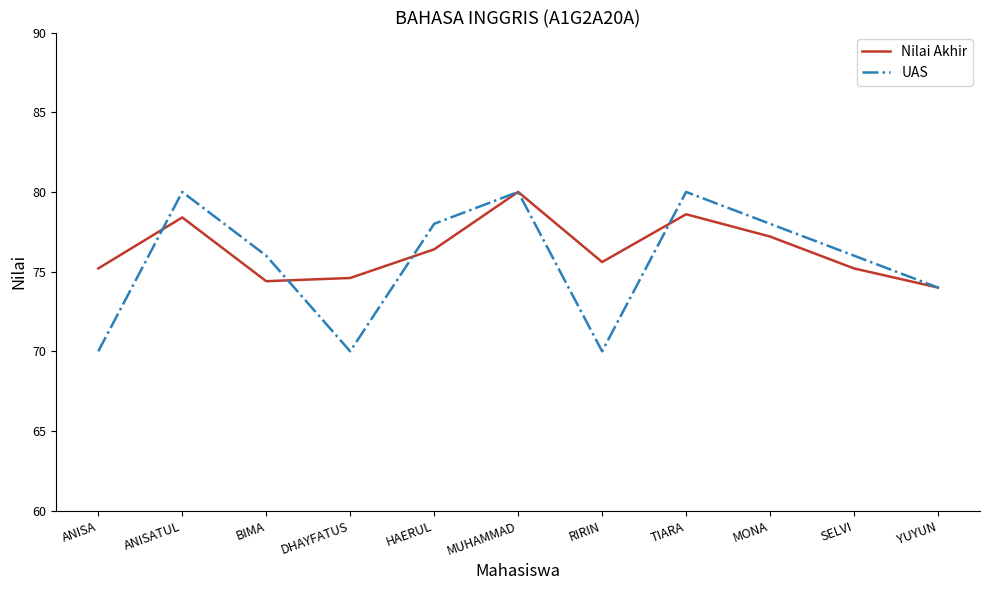

In UAS, how many points are lower than both neighbors (excluding endpoints)?

2